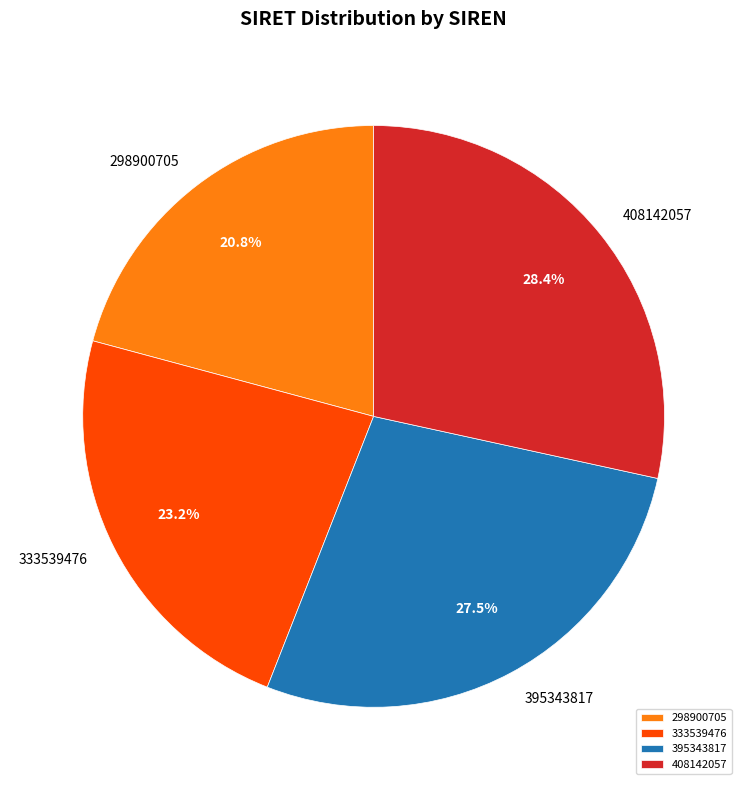

To the nearest percent, what is the combined percentage of 395343817 and 408142057?

56%